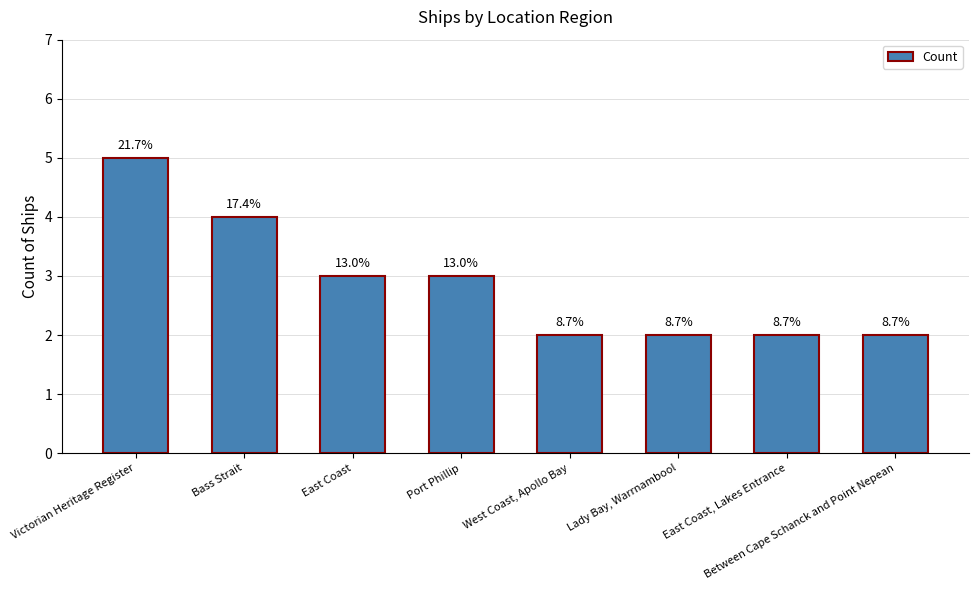

At which label is the value closest to 3?

East Coast